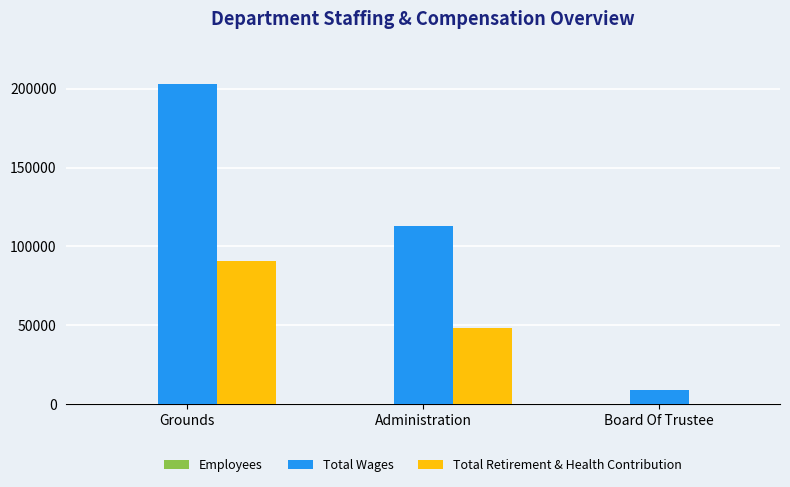

Which series changed the most between Administration and Board Of Trustee?

Total Wages